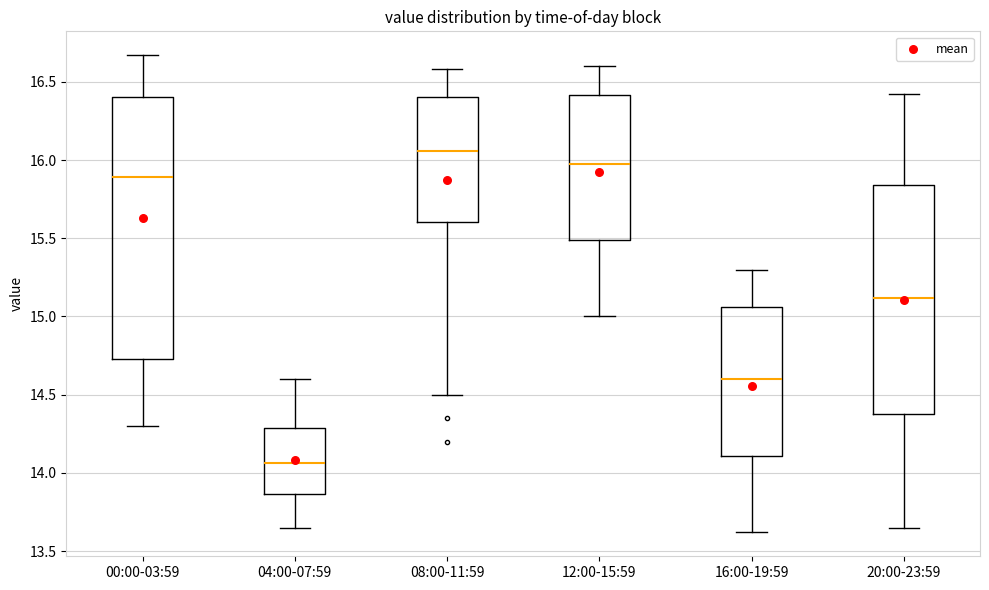

Where does the median line of the box for 16:00-19:59 sit on the y-axis? The values are not printed on the chart, so give them approximately, as read against the axis.

14.60